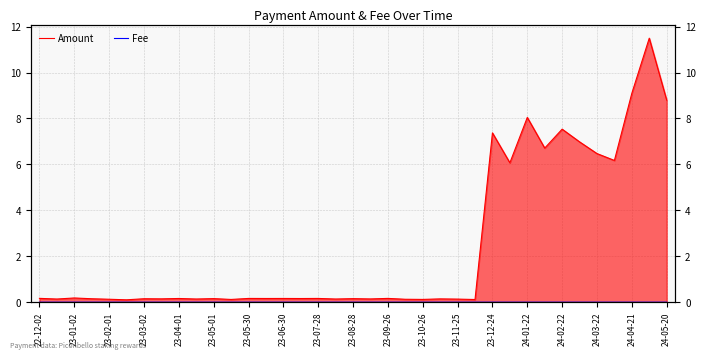

What is the label of the 16th point from the left?

24-02-22